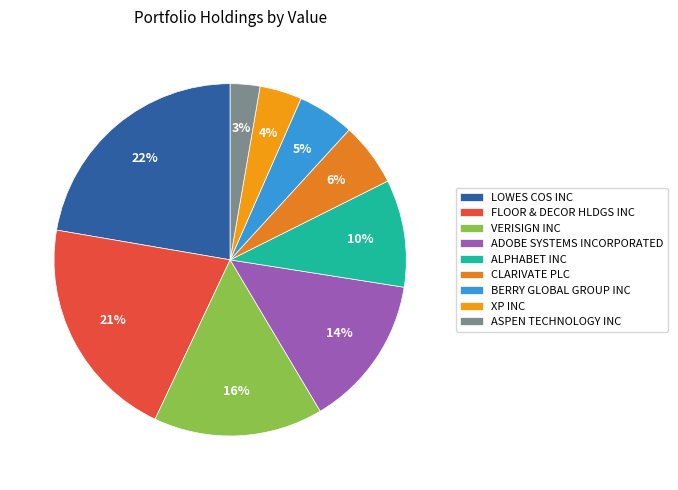

What percentage is the ADOBE SYSTEMS INCORPORATED slice, to the nearest percent?

14%